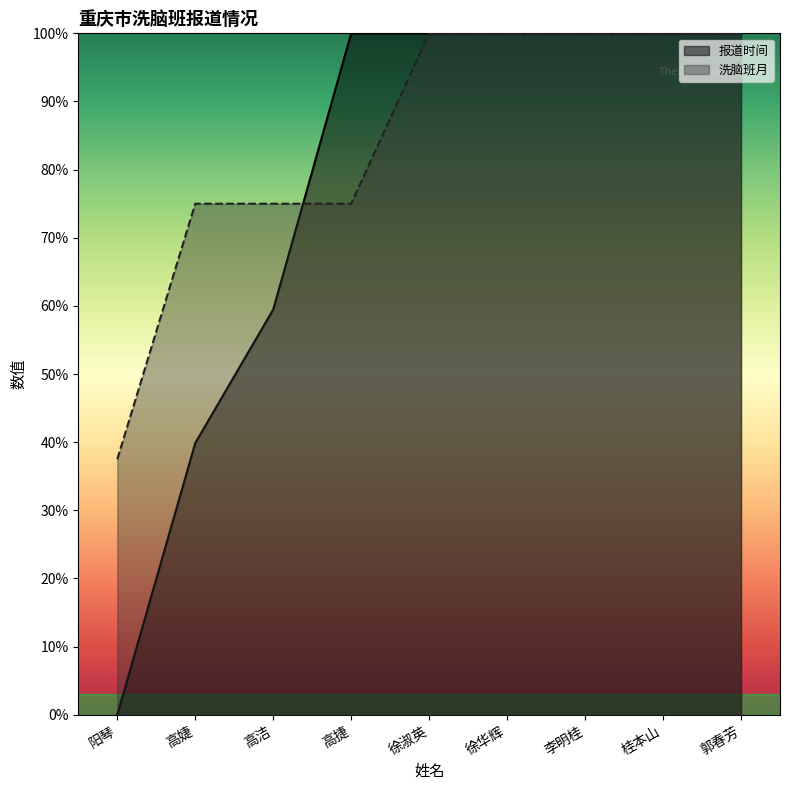

Which category has the highest value in the 洗脑班月 series?

徐淑英